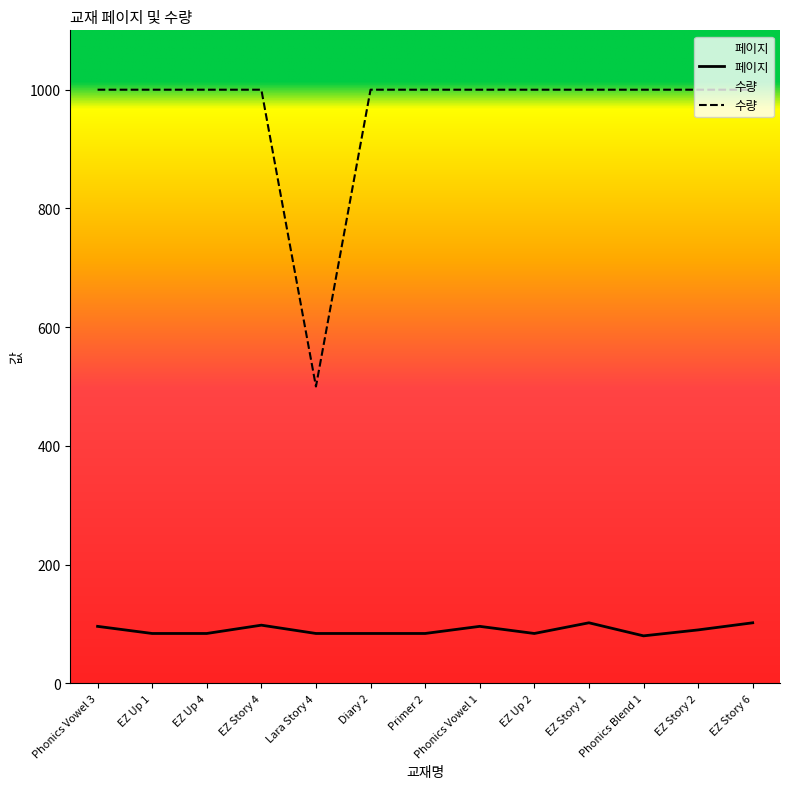

Which series changed the most between EZ Up 2 and Phonics Blend 1?

페이지